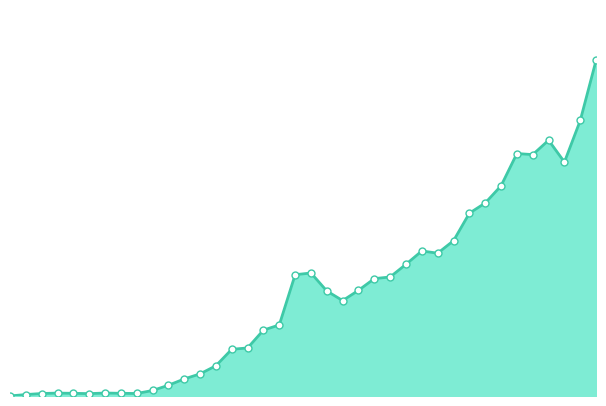

Which series has the largest Y range (max minus min)?

Total Unmatched Royalties Reported